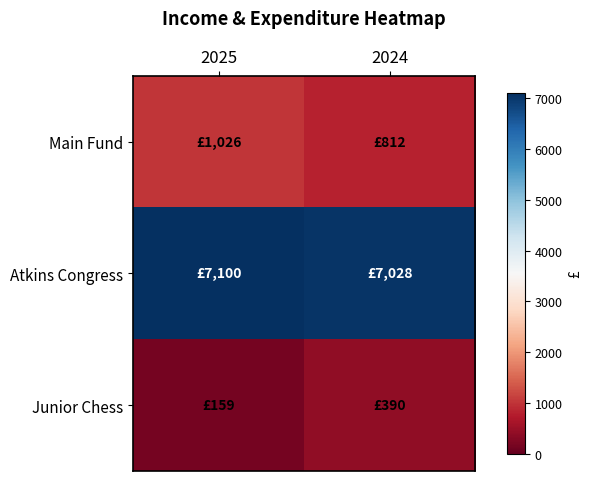

Reading left to right, transcribe all the data shown in this chart.

Main Fund: 2025=1026	2024=812
Atkins Congress: 2025=7100	2024=7028
Junior Chess: 2025=159	2024=390